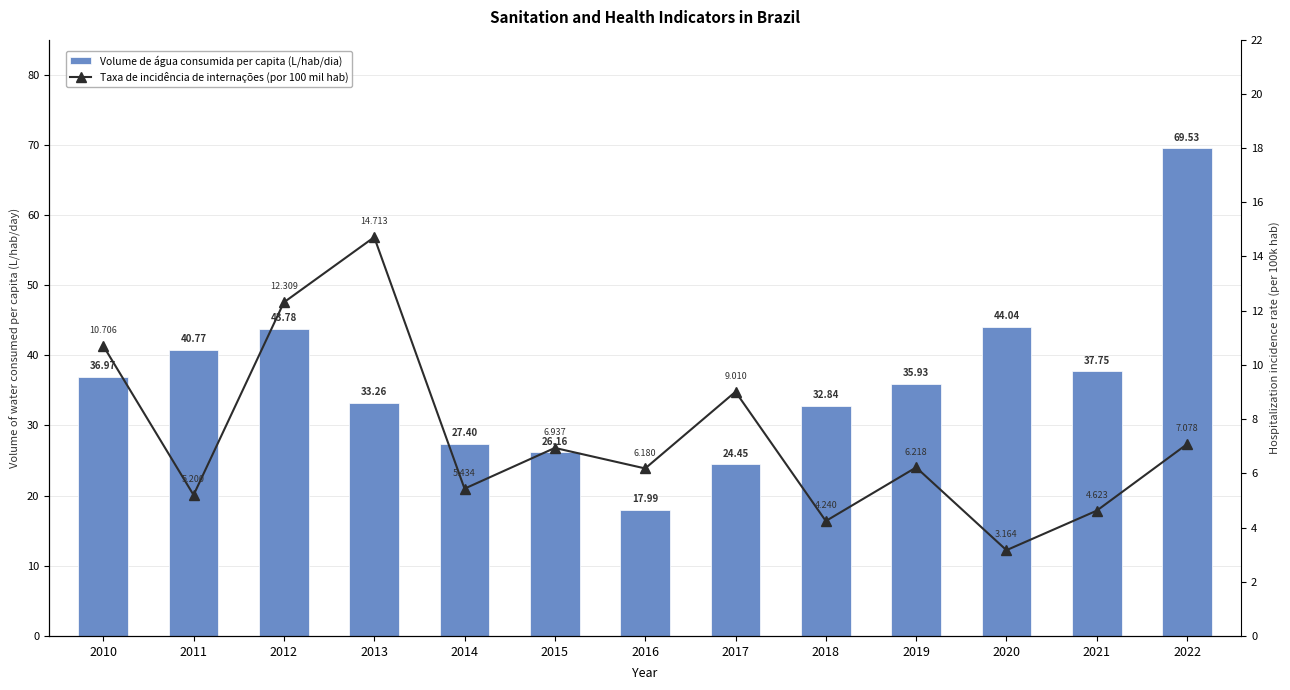

At how many categories does at least one series exceed 63?

1